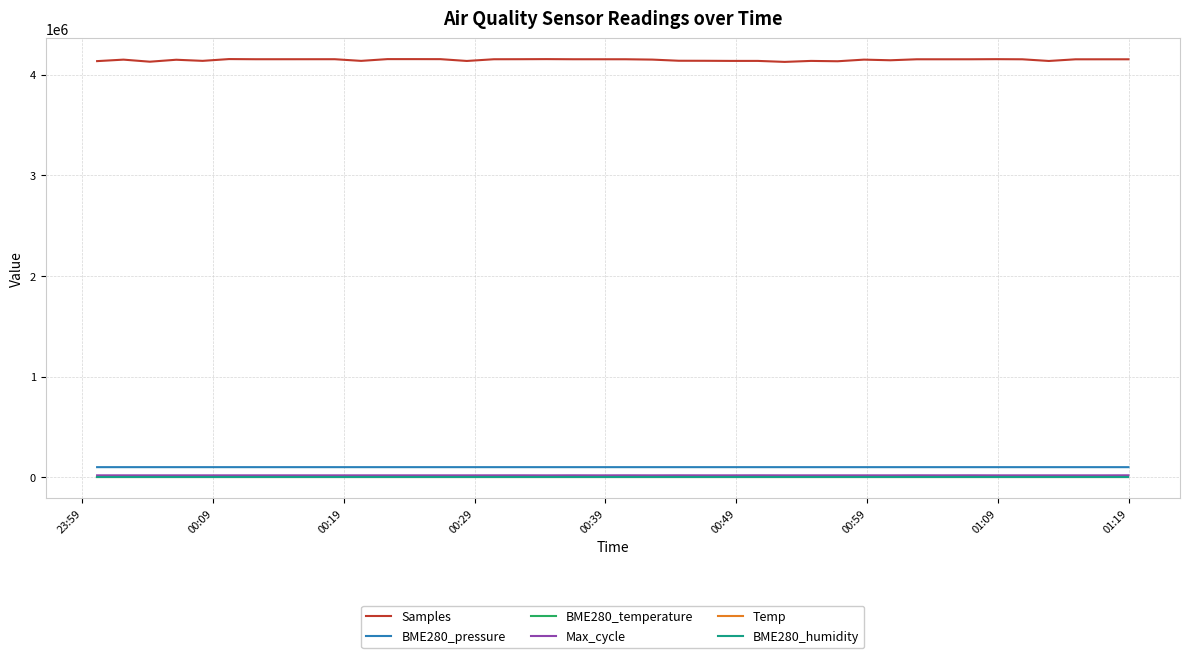

Which series has the widest spread of values?

Samples